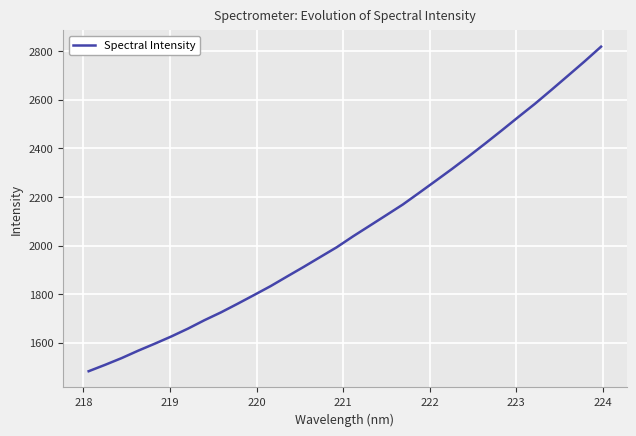

What is the maximum value shown in the chart?

2817.7